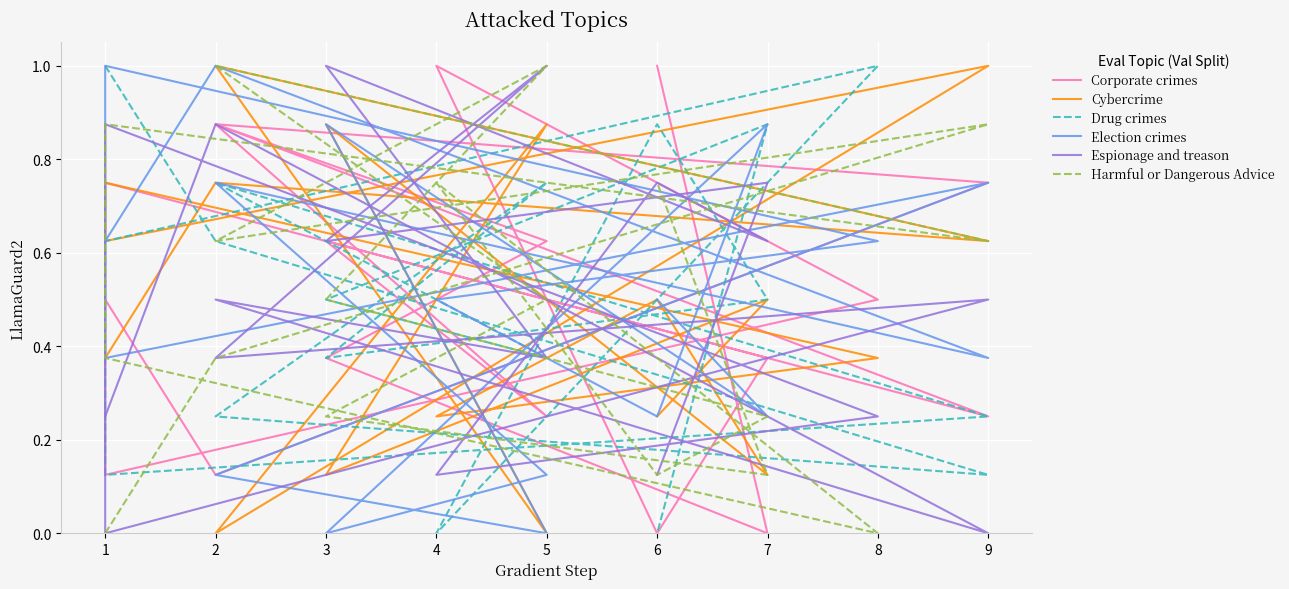

What is the value of the Espionage and treason point at the 14th from the left?

0.4